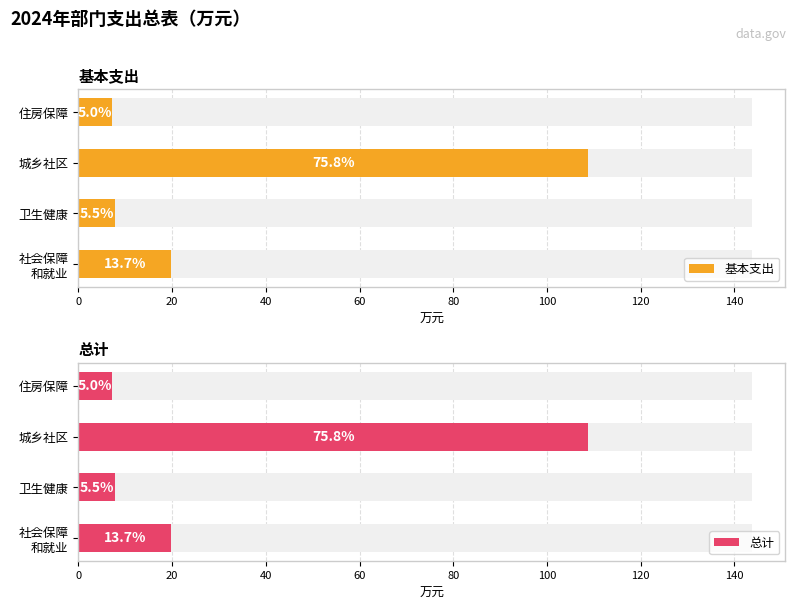

What is the difference between the maximum and minimum values in the 基本支出 series?

101.7